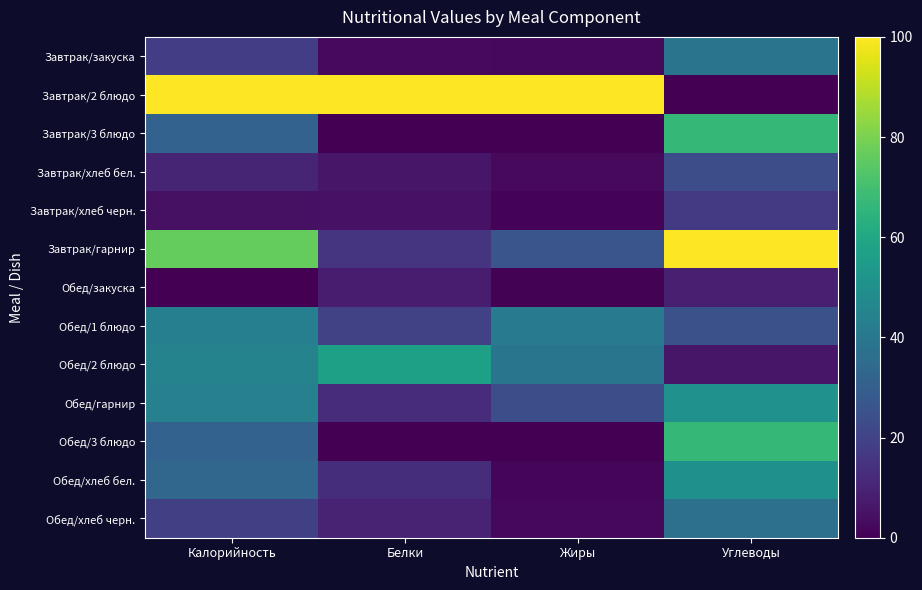

Which category has the highest value across all series?

Калорийность